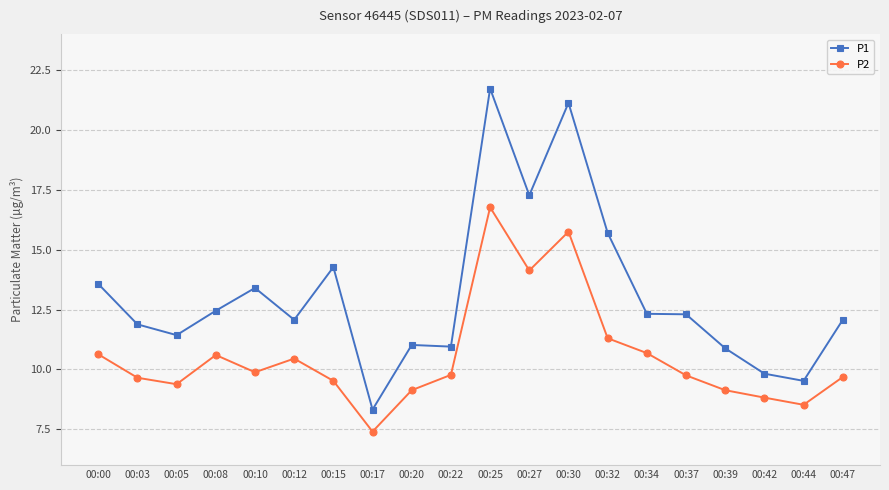

Is this an area chart (filled region under the line)?

No